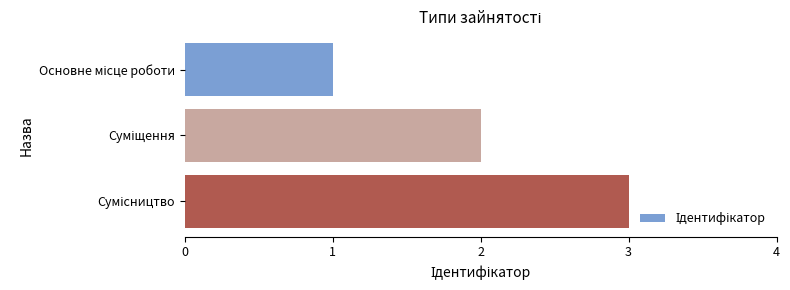

What is the sum of all values?

6